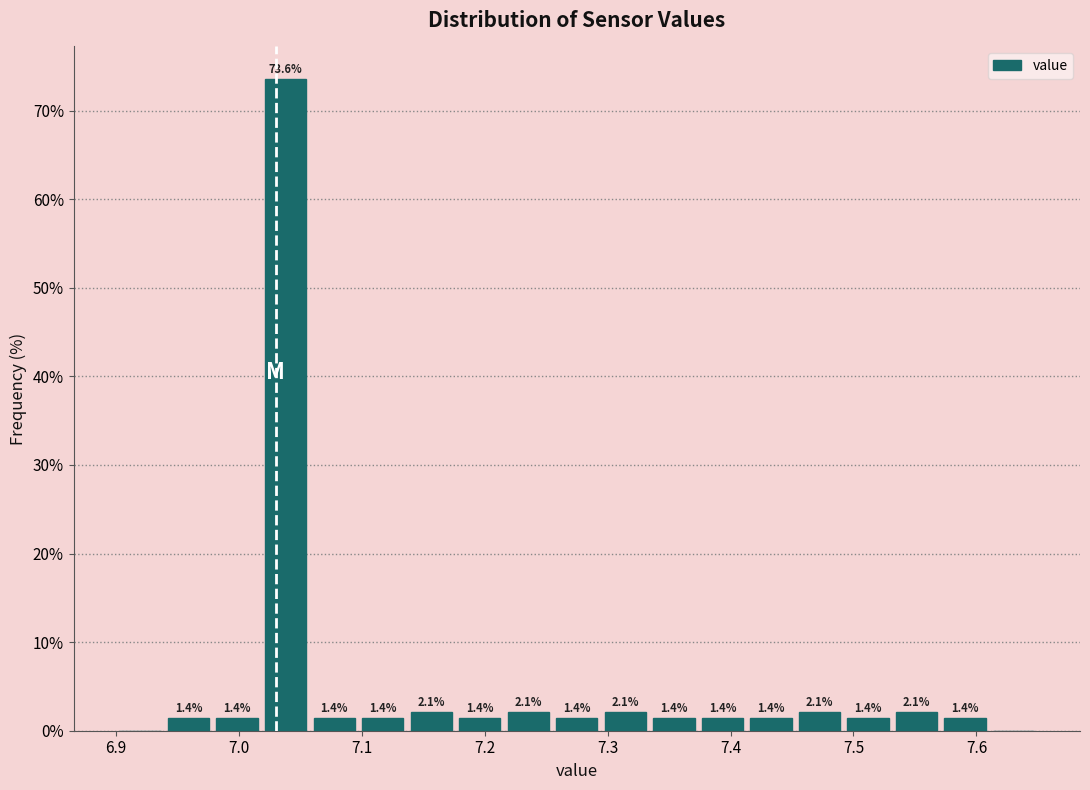

Around what value on the x-axis is the tallest bar? Give the approximate position of its centre, as read against the axis.

7.04